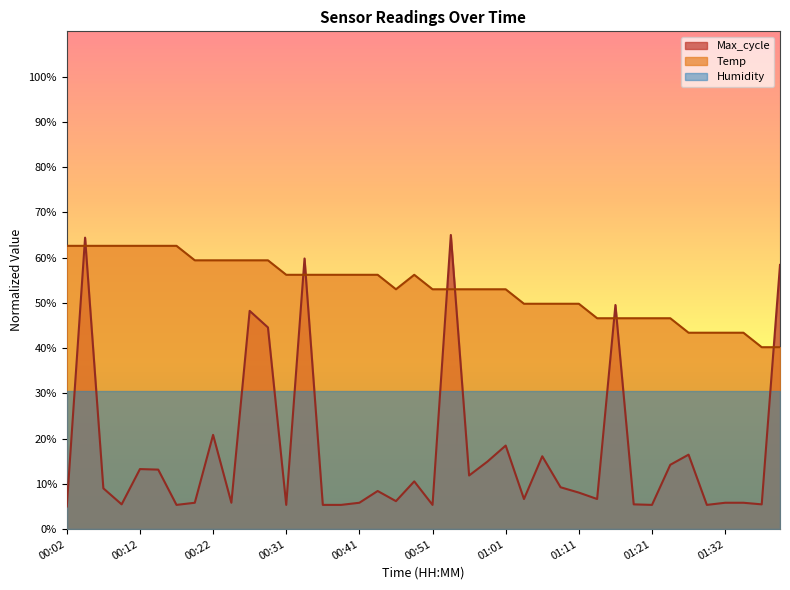

Which series changed the most between 00:17 and 01:09?

Temp